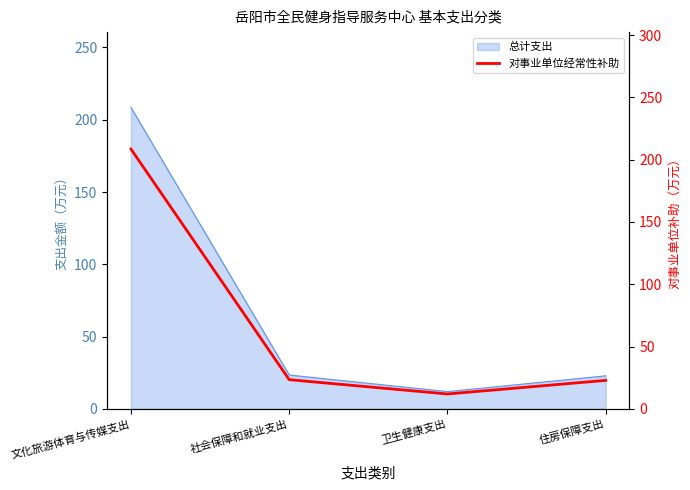

The value at 卫生健康支出 is 18.0. True or false?

False